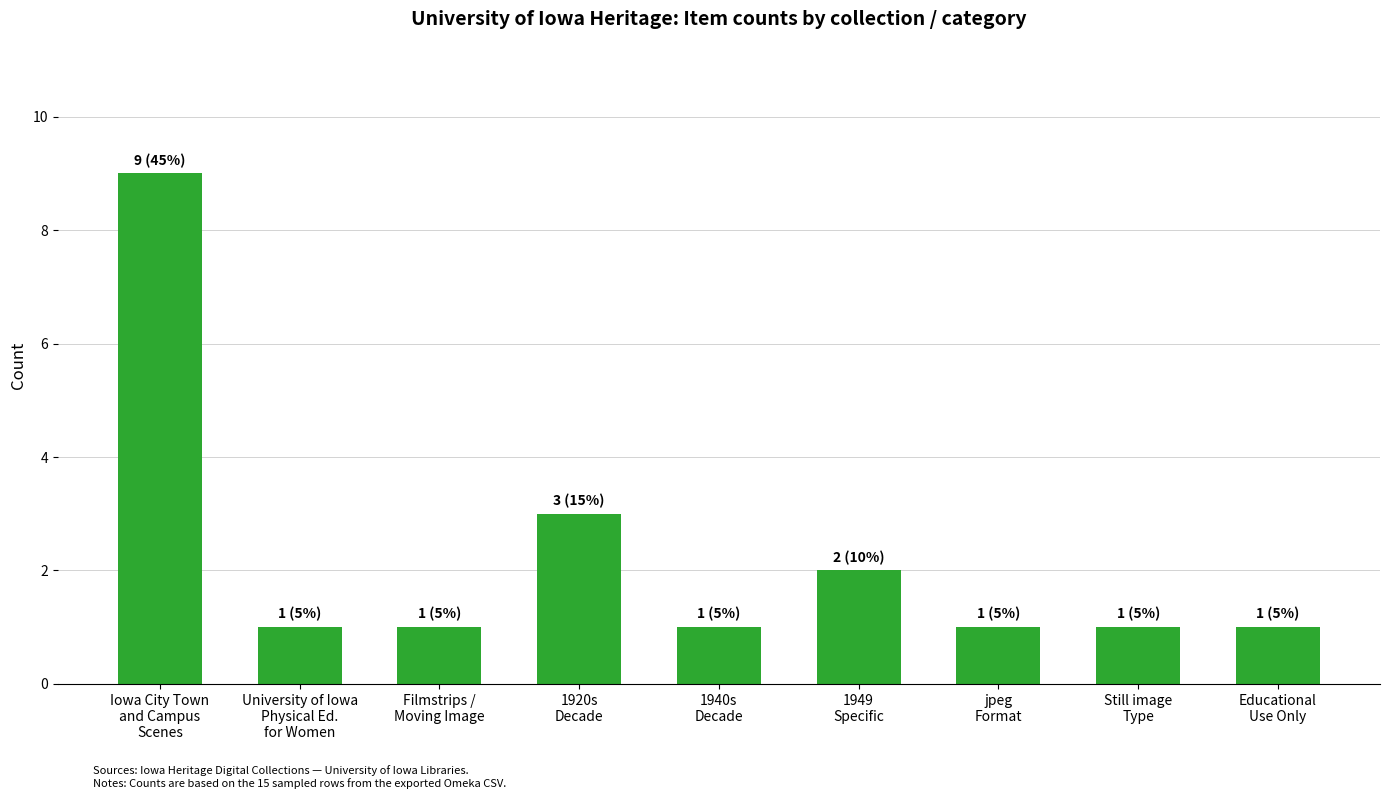

Approximately how many times larger is the value at 1949
Specific compared to University of Iowa
Physical Ed.
for Women?

2.0